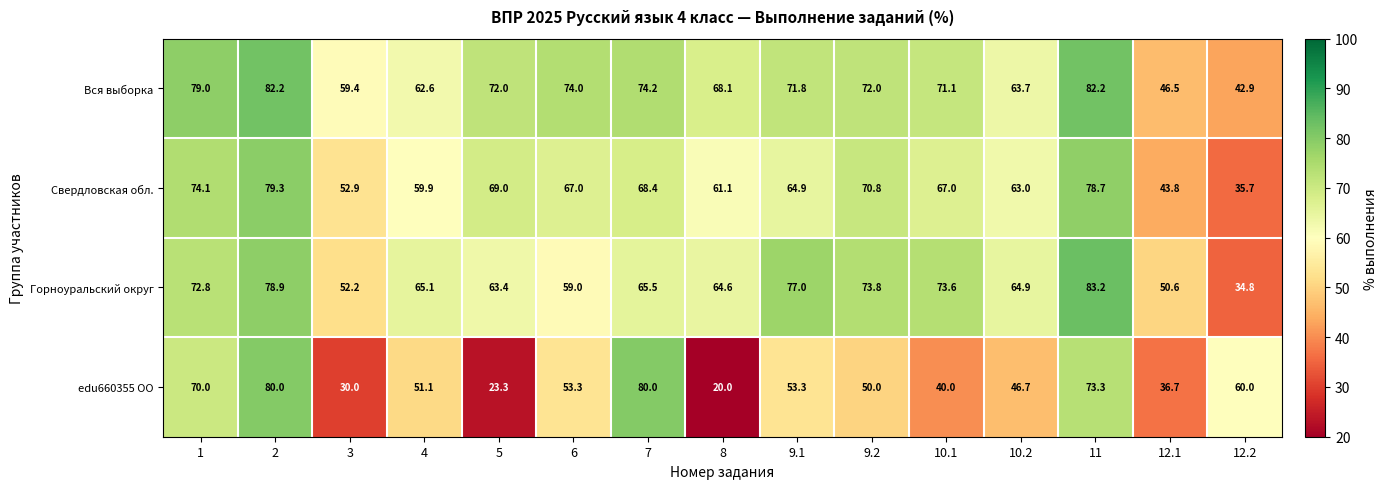

What is the minimum value shown in the chart?

20.0